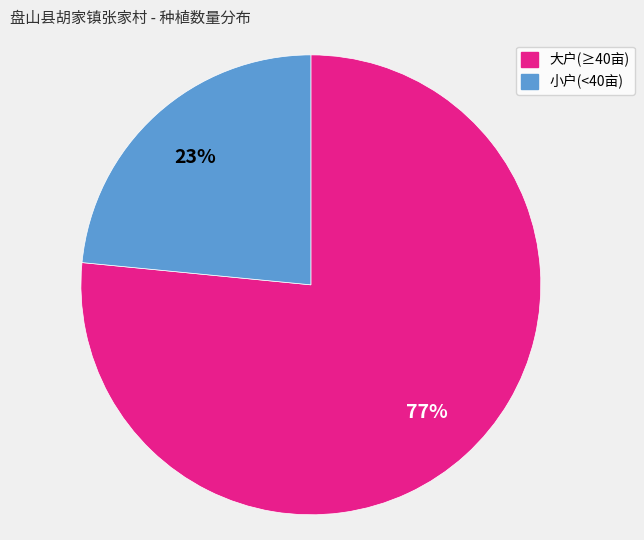

Is there a majority slice in this chart?

Yes